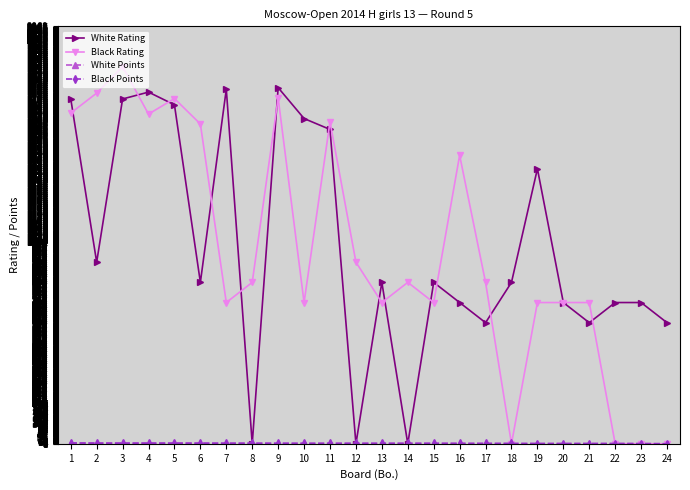

What is the difference between the highest and lowest values at 1?

1706.0